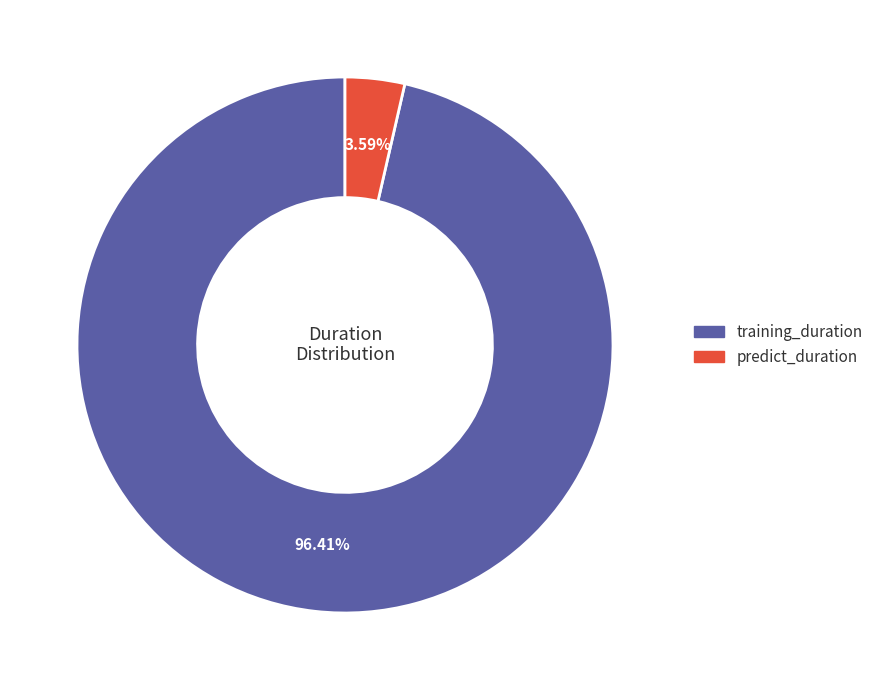

Rank the categories by value from lowest to highest.

predict_duration, training_duration